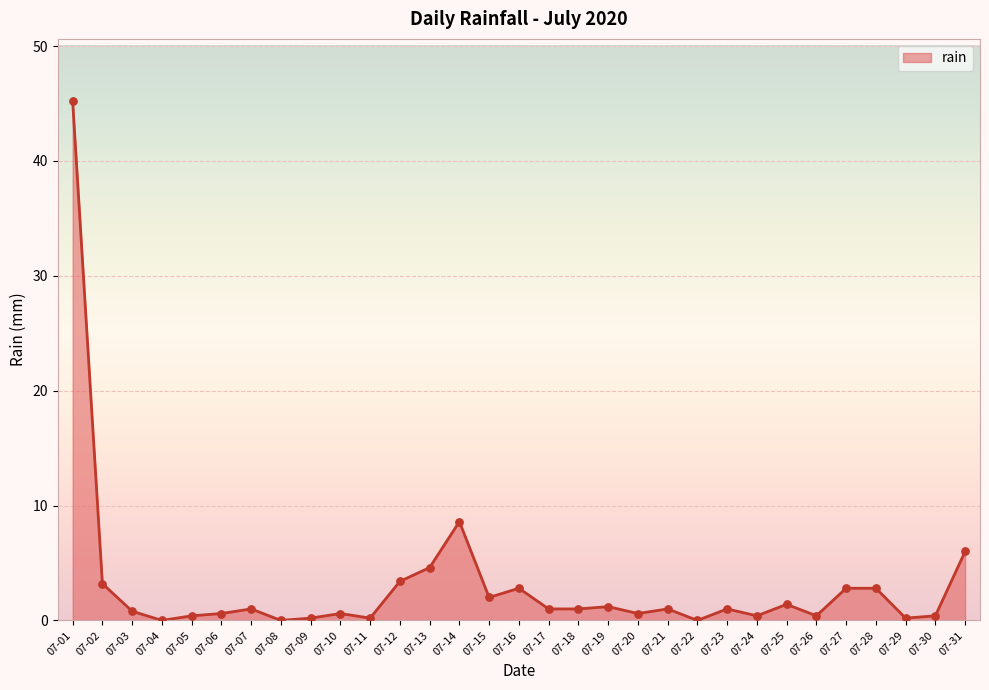

What is the change in value from 07-01 to 07-18?

-44.2